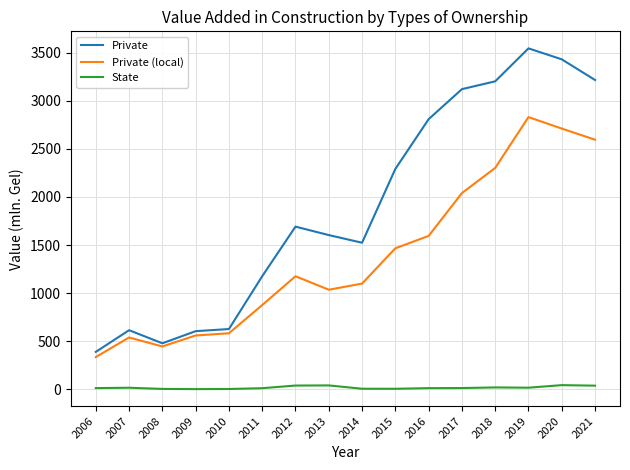

Rank the series by their maximum value, from lowest to highest.

State, Private (local), Private